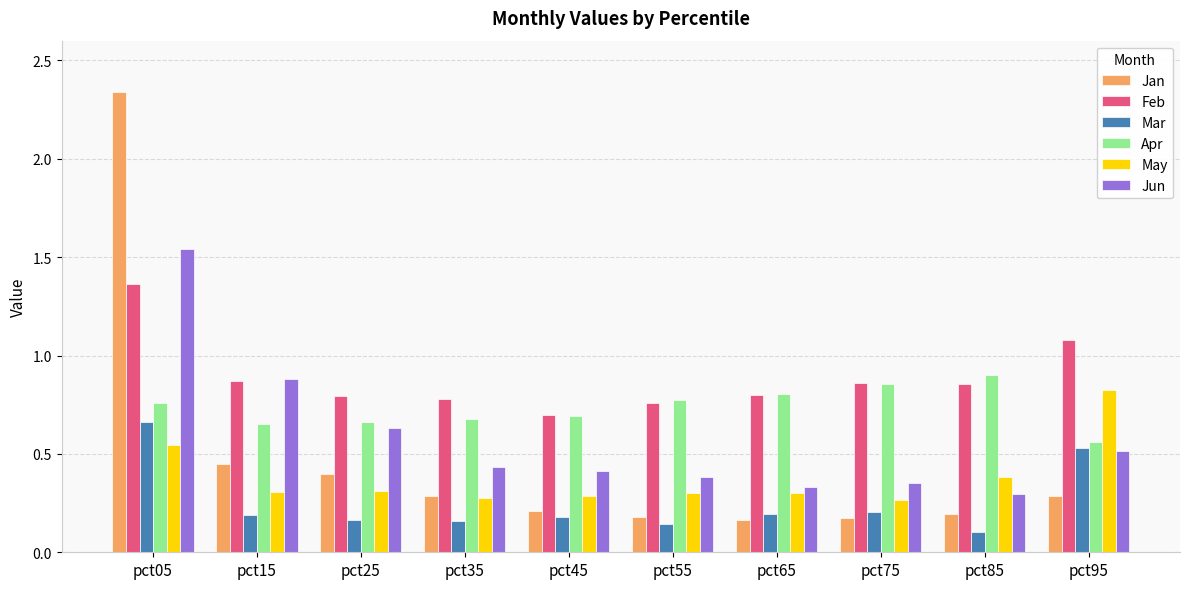

At which label does Mar reach its peak?

pct05